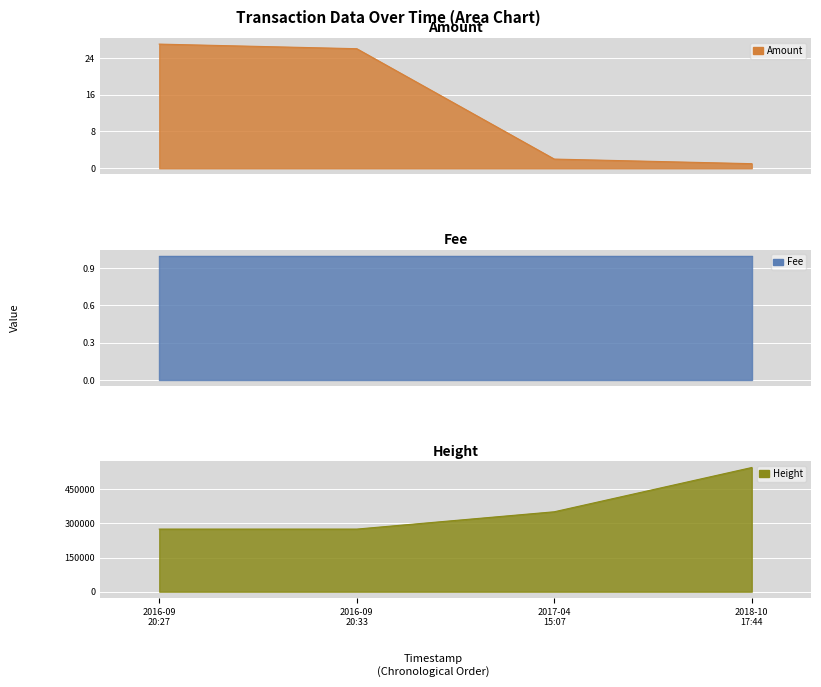

True or false: Height and Amount intersect in this chart.

False